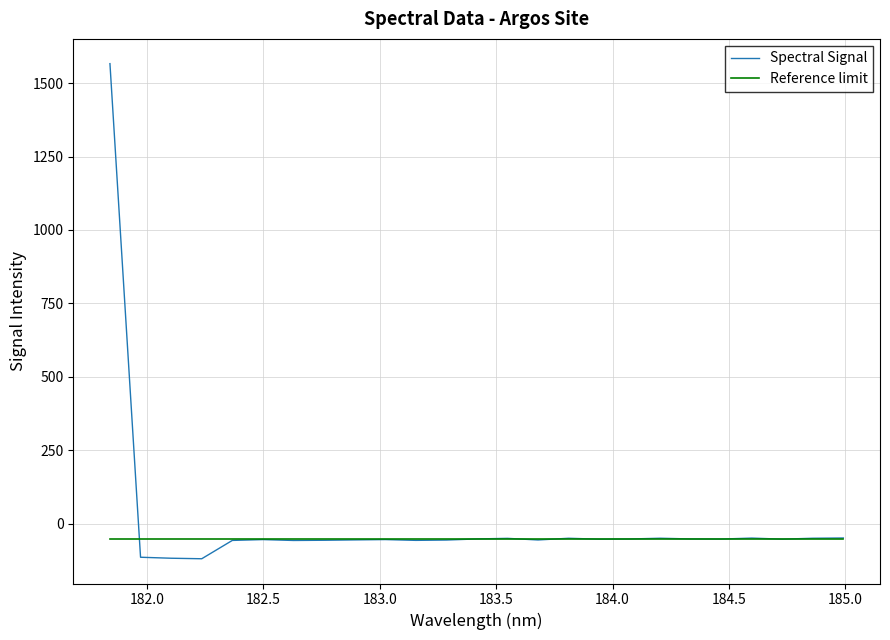

What is the maximum value shown in the chart?

1566.0